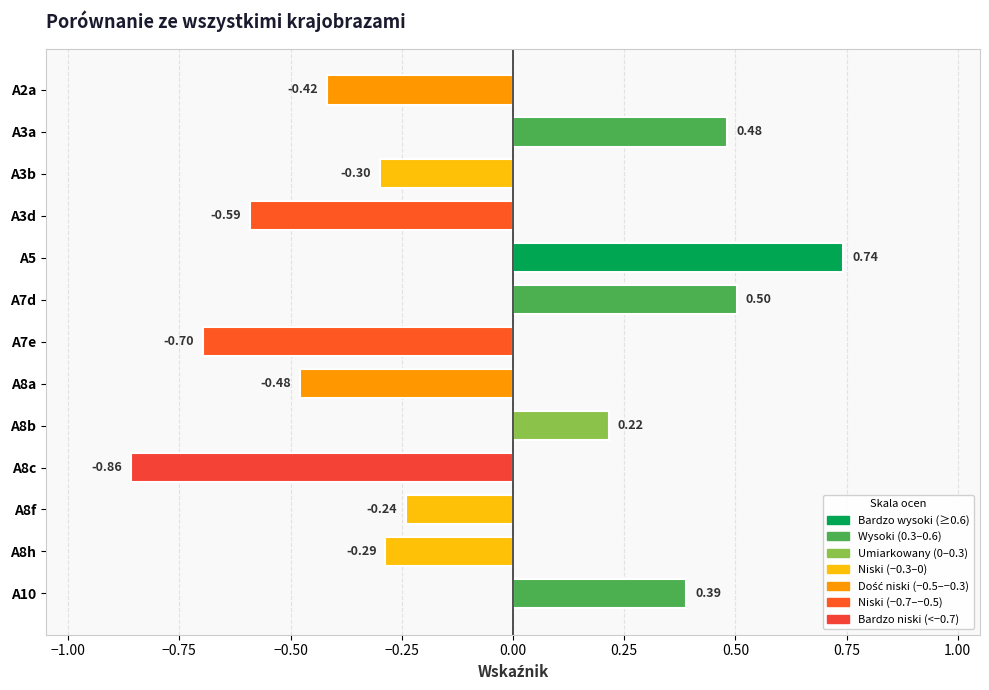

List the labels in order of value, smallest first.

A8c, A7e, A3d, A8a, A2a, A3b, A8h, A8f, A8b, A10, A3a, A7d, A5